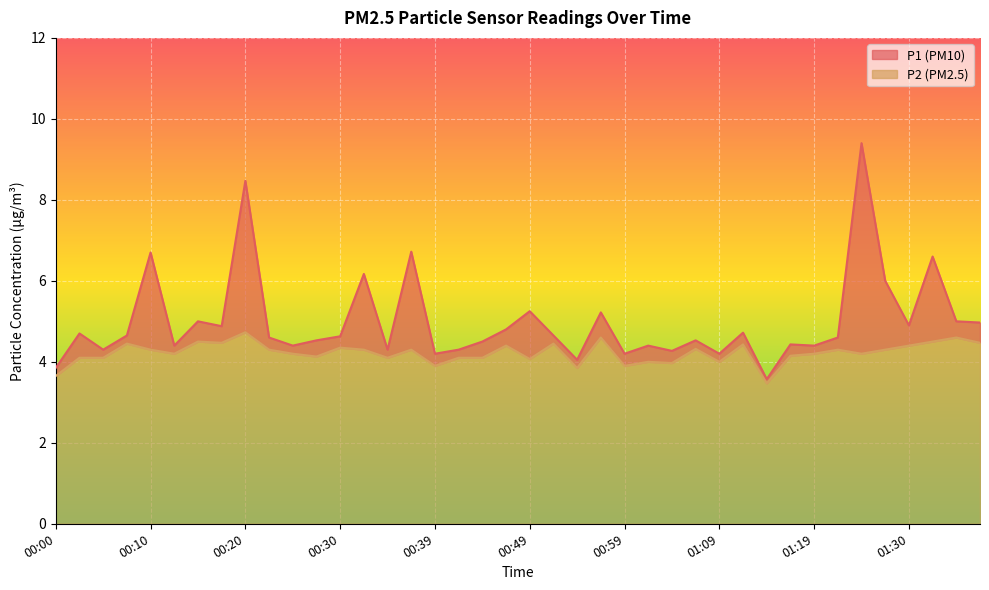

List the labels in order of P2 value, largest first.

00:20, 00:57, 01:34, 00:15, 01:32, 00:18, 01:37, 00:08, 00:52, 01:12, 00:47, 01:30, 00:30, 01:07, 00:10, 00:22, 00:32, 00:37, 01:22, 01:27, 00:13, 00:25, 01:19, 01:25, 01:17, 00:27, 00:03, 00:05, 00:35, 00:42, 00:44, 00:49, 01:01, 01:09, 01:04, 00:39, 00:59, 00:54, 00:00, 01:14